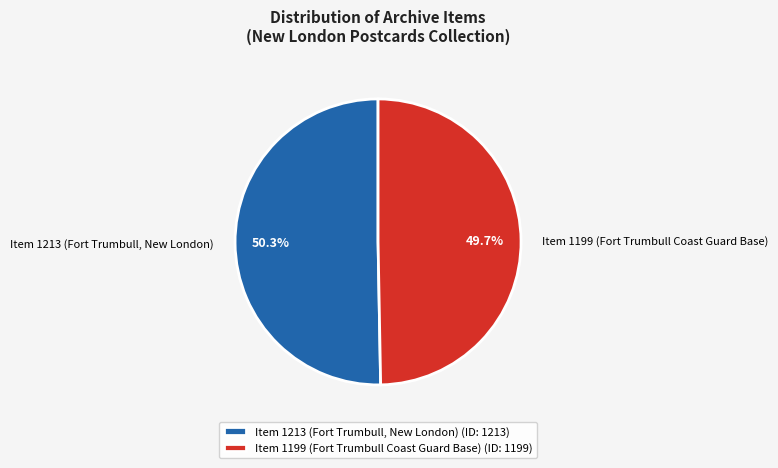

Which category has the biggest portion of the pie?

Item 1213 (Fort Trumbull, New London)